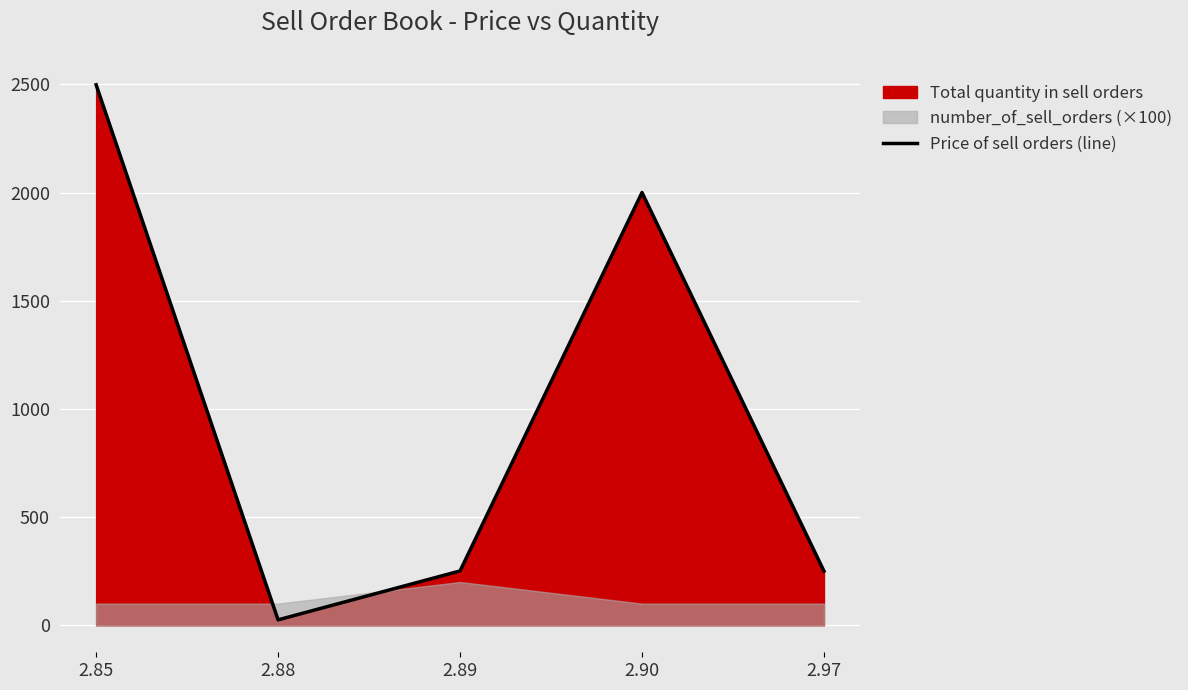

Reading left to right, transcribe all the data shown in this chart.

2498	25	251	2000	250